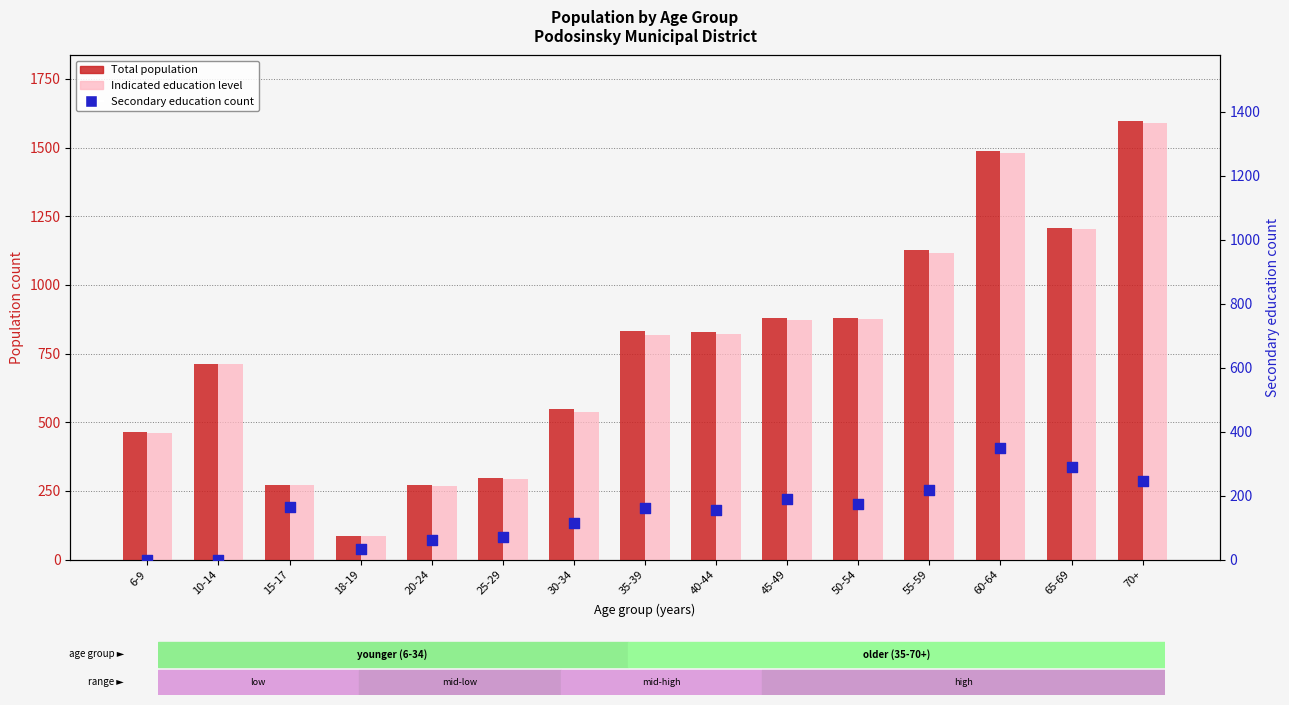

Which series contains the lowest Y value?

Secondary education count